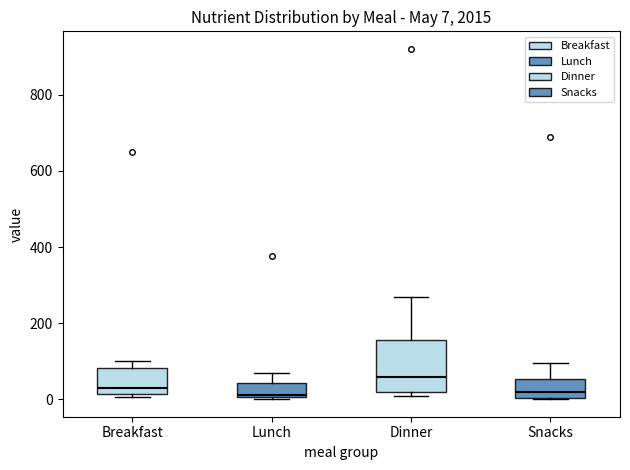

Which box's median line is the highest?

Dinner